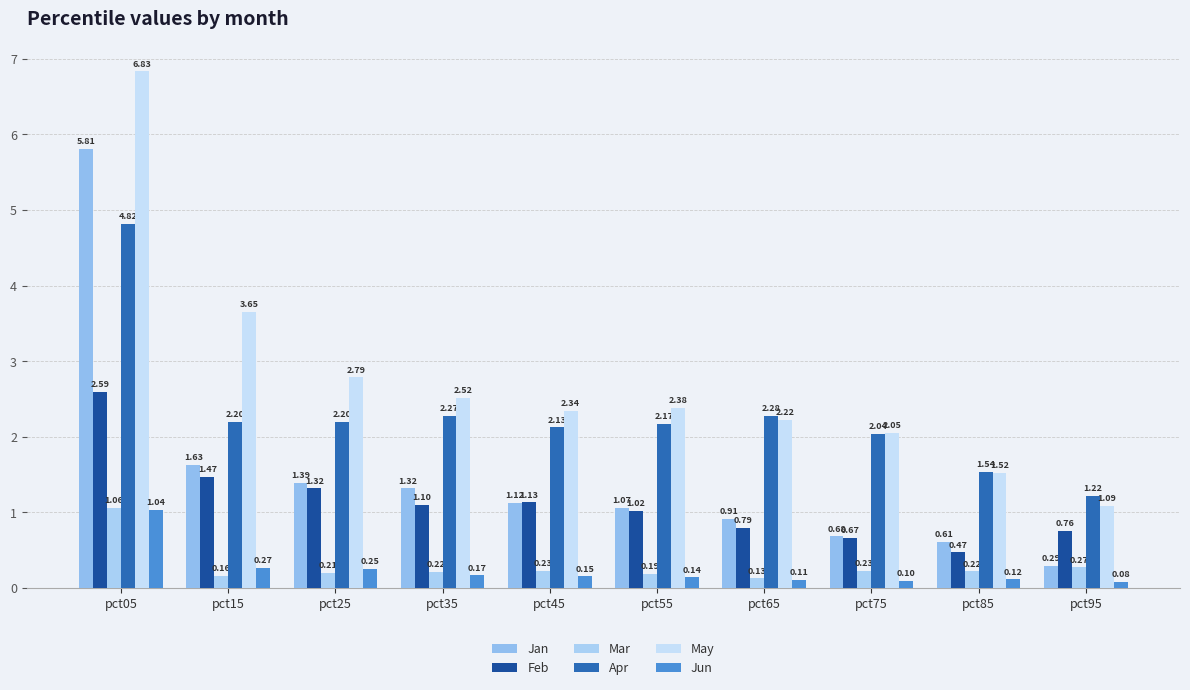

Rank the categories by Mar value from lowest to highest.

pct65, pct15, pct55, pct25, pct35, pct85, pct45, pct75, pct95, pct05